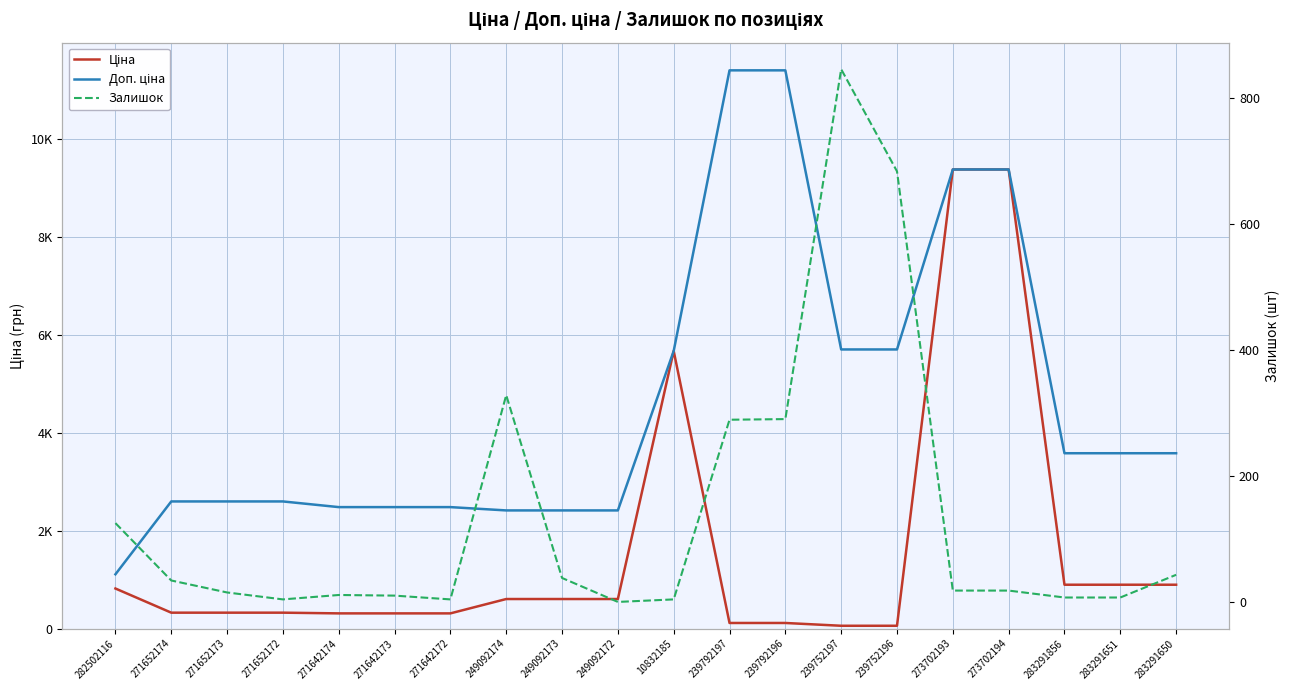

Which series has the largest total across all categories?

Доп. ціна